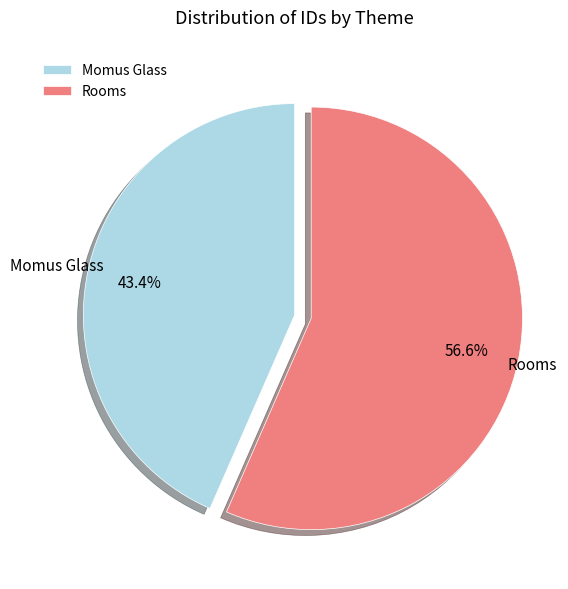

Does any single category account for the majority?

Yes